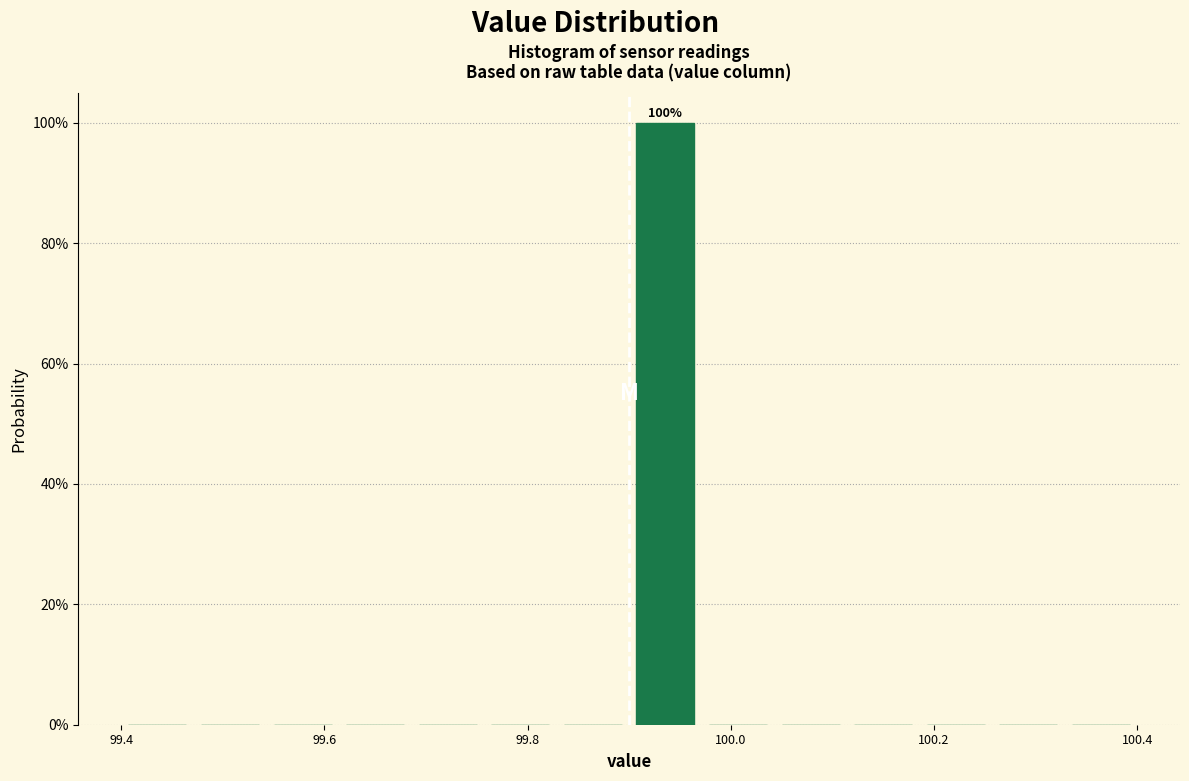

Around what value on the x-axis is the tallest bar? Give the approximate position of its centre, as read against the axis.

99.94